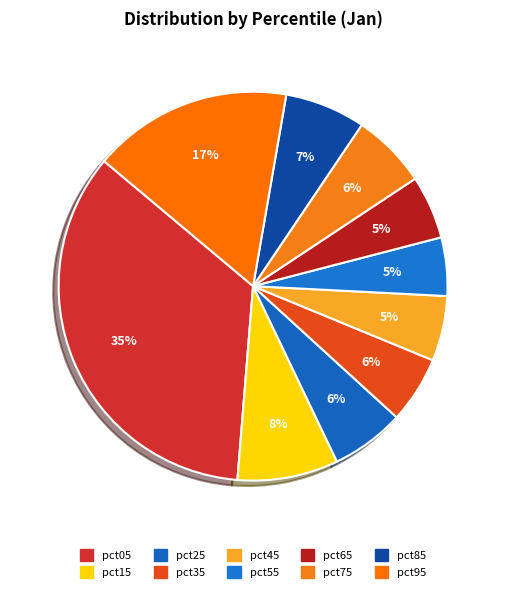

How many segments does this pie chart have?

10